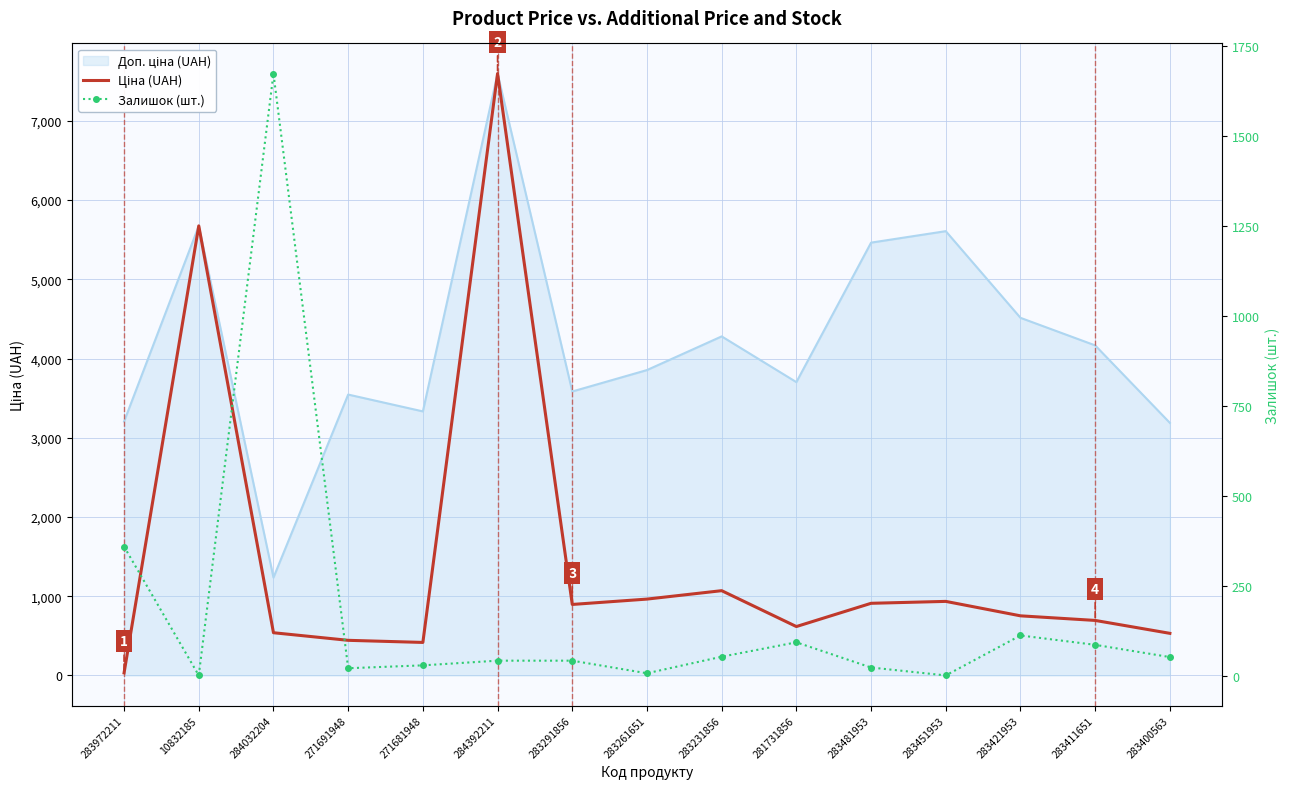

What is the maximum value shown in the chart?

7596.5